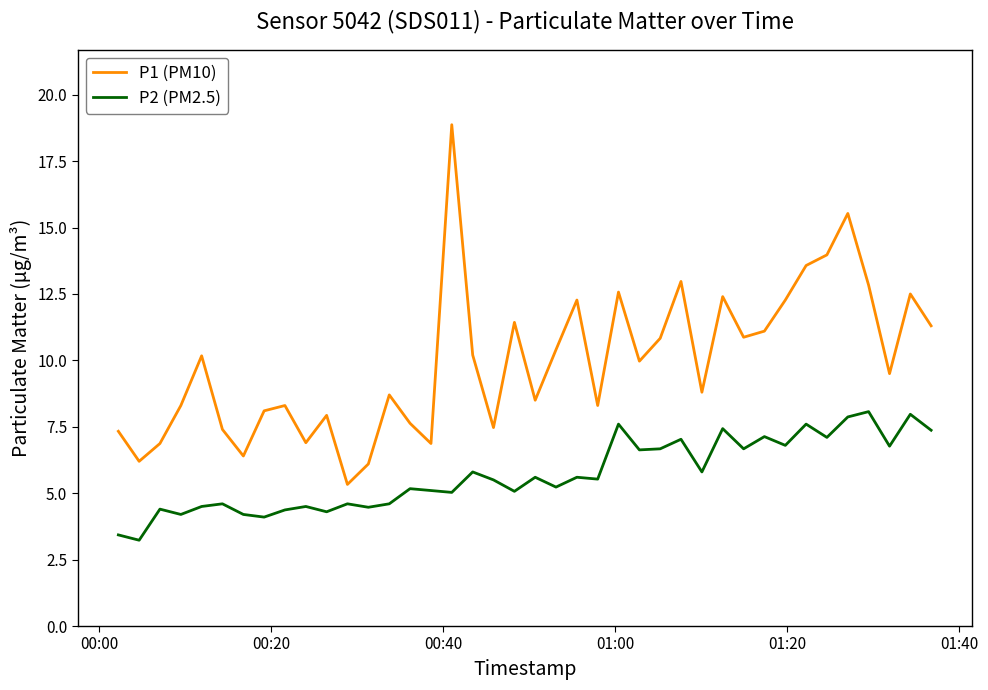

How many series are shown in this chart?

2